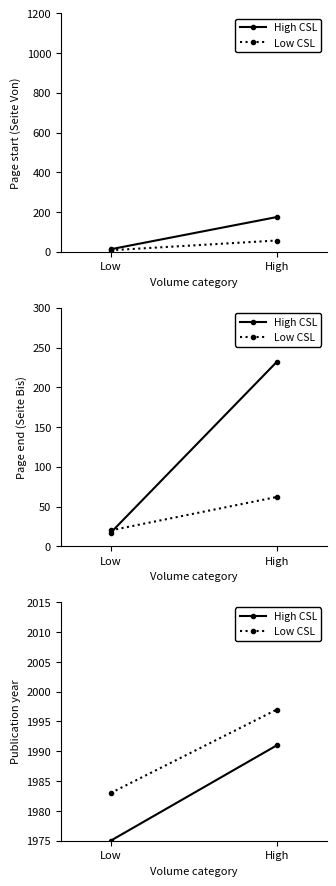

What position from the right is High?

1